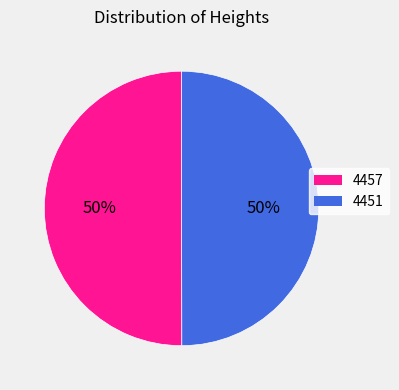

To the nearest percent, what is the combined percentage of 4457 and 4451?

100%